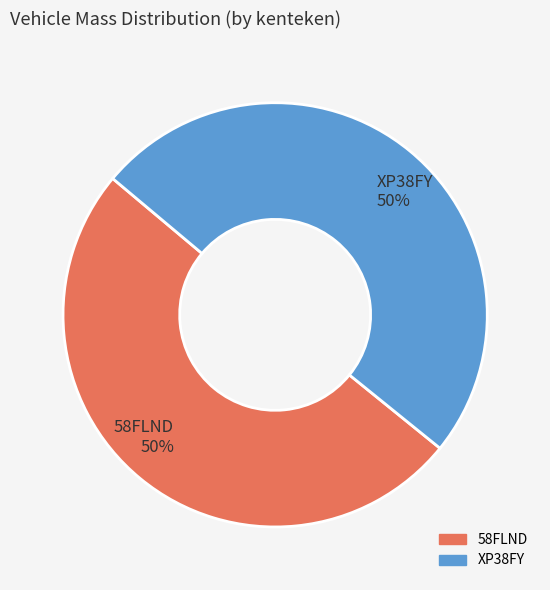

Is it true that 58FLND is 50% of the pie?

True